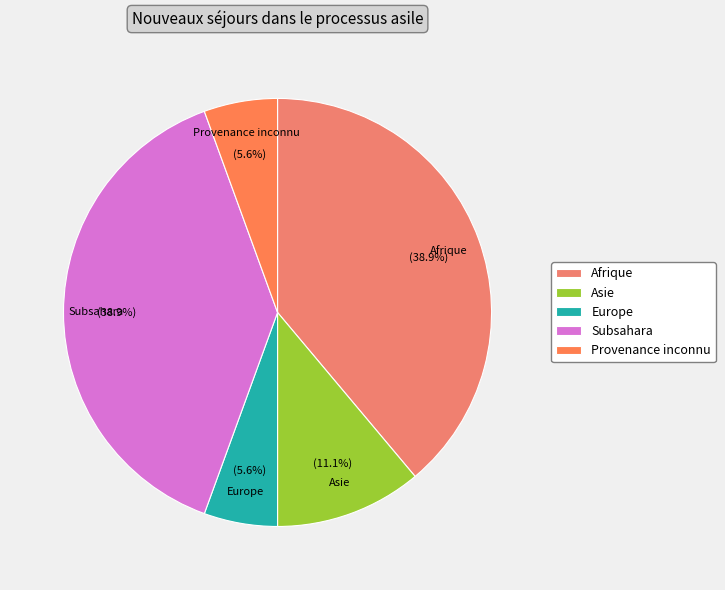

What portion of the pie excludes Asie?

88.9%